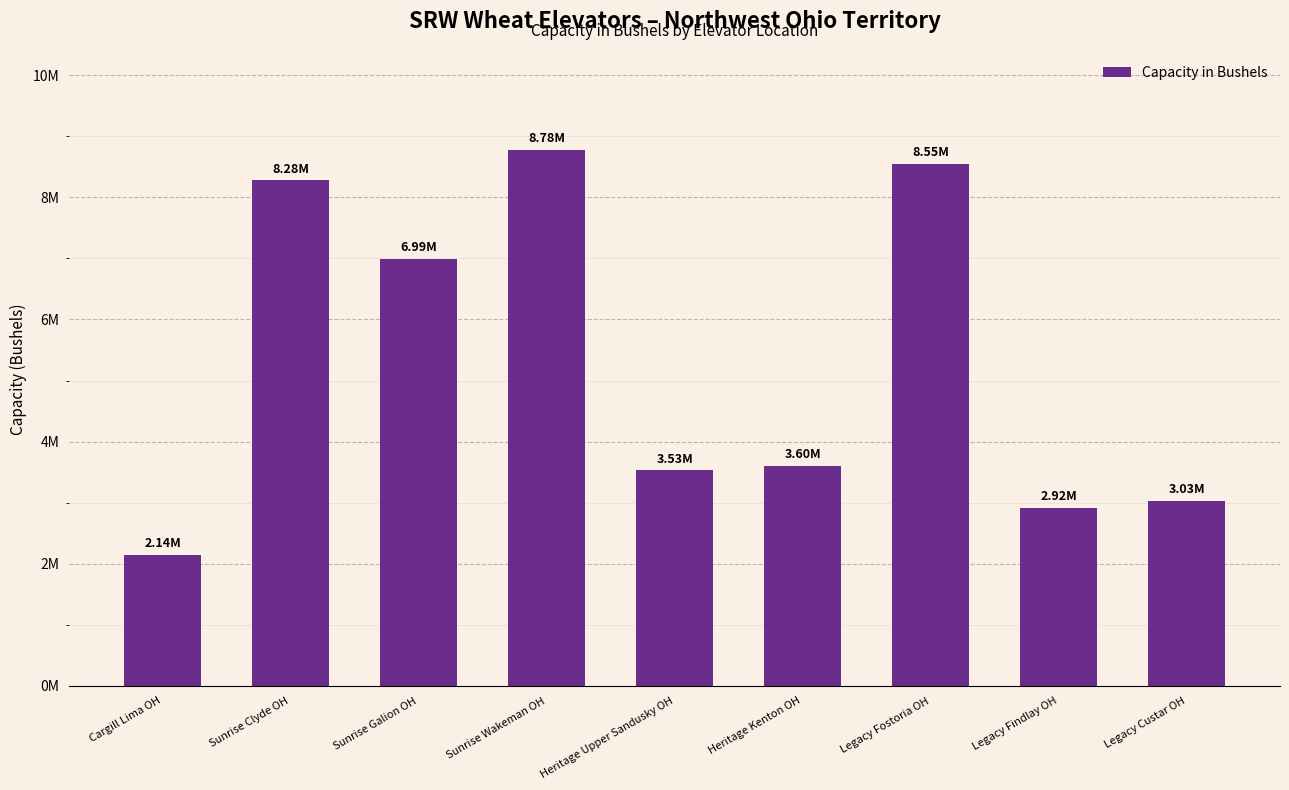

Are the bars horizontal?

No